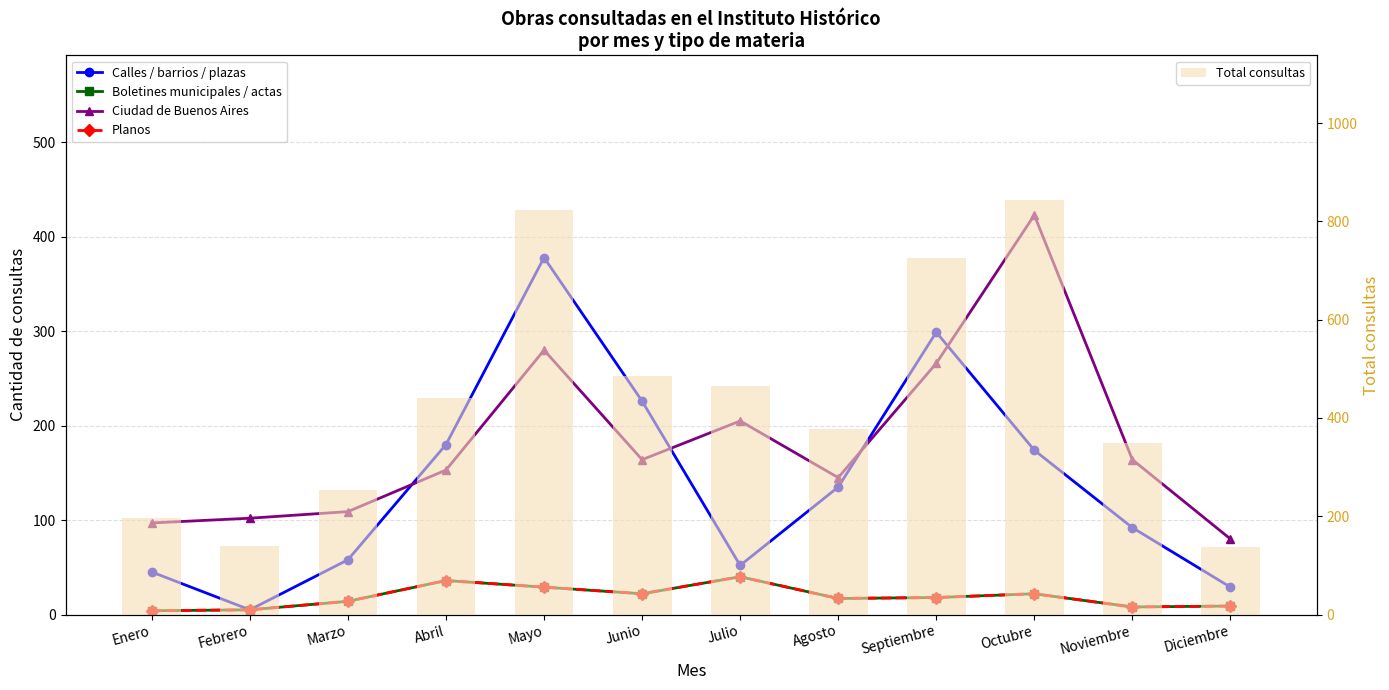

True or false: Total consultas has a value of 806 at Junio.

False